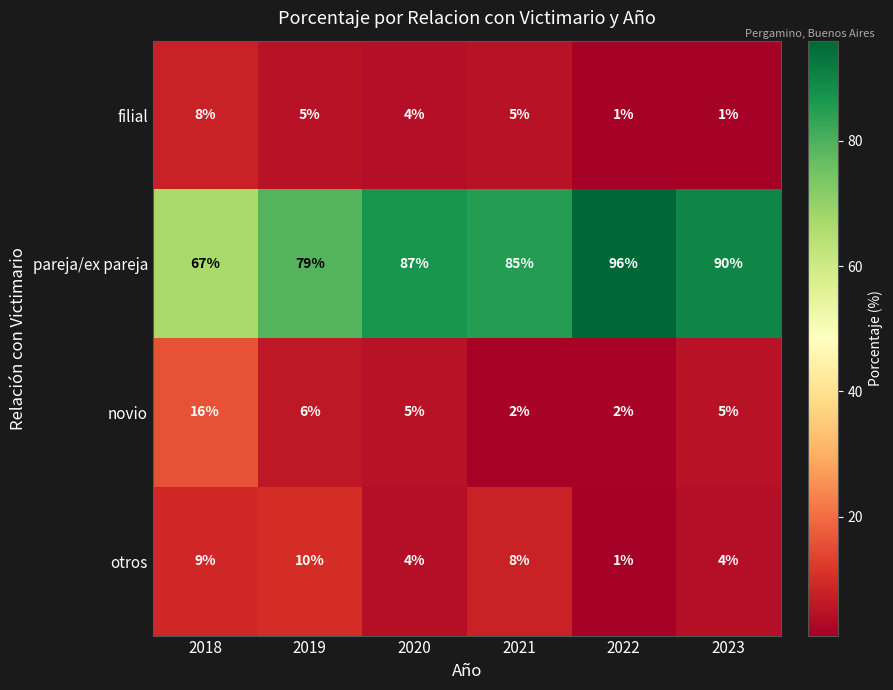

At how many categories does at least one series exceed 7?

6